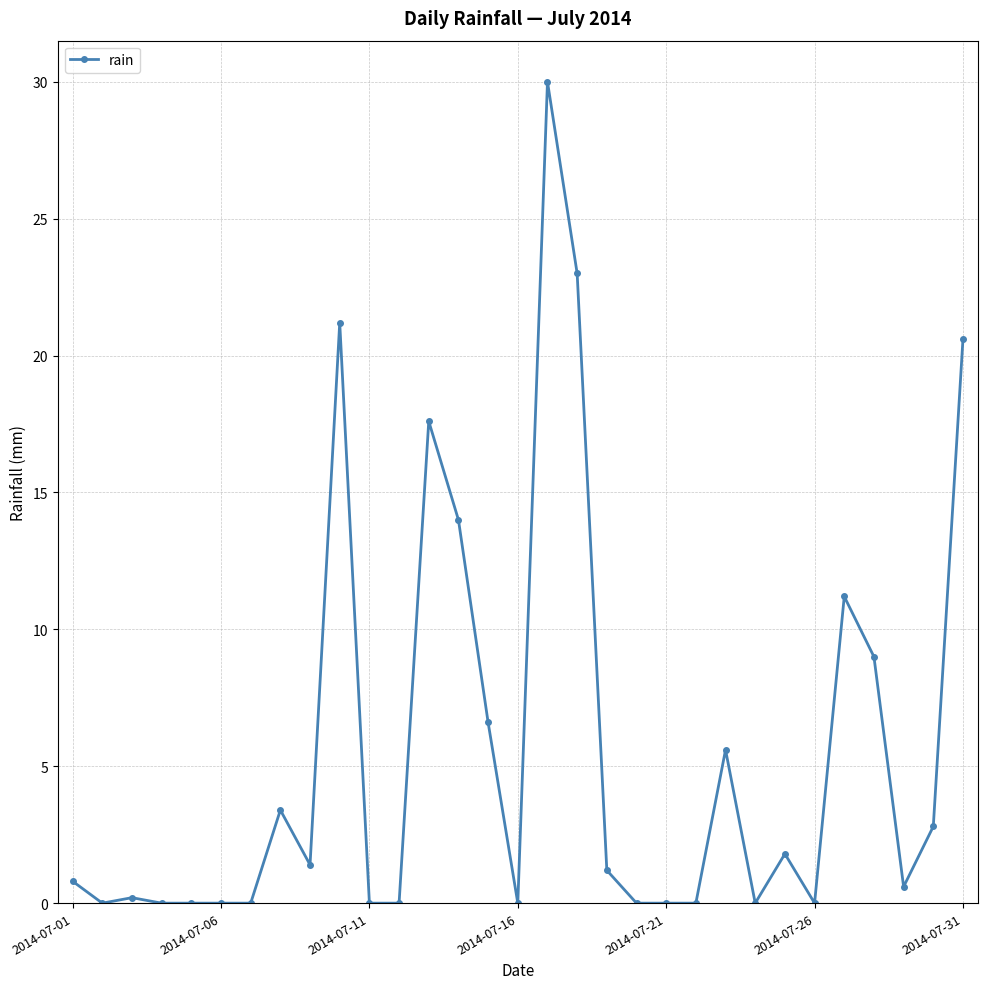

How many series are shown in this chart?

1